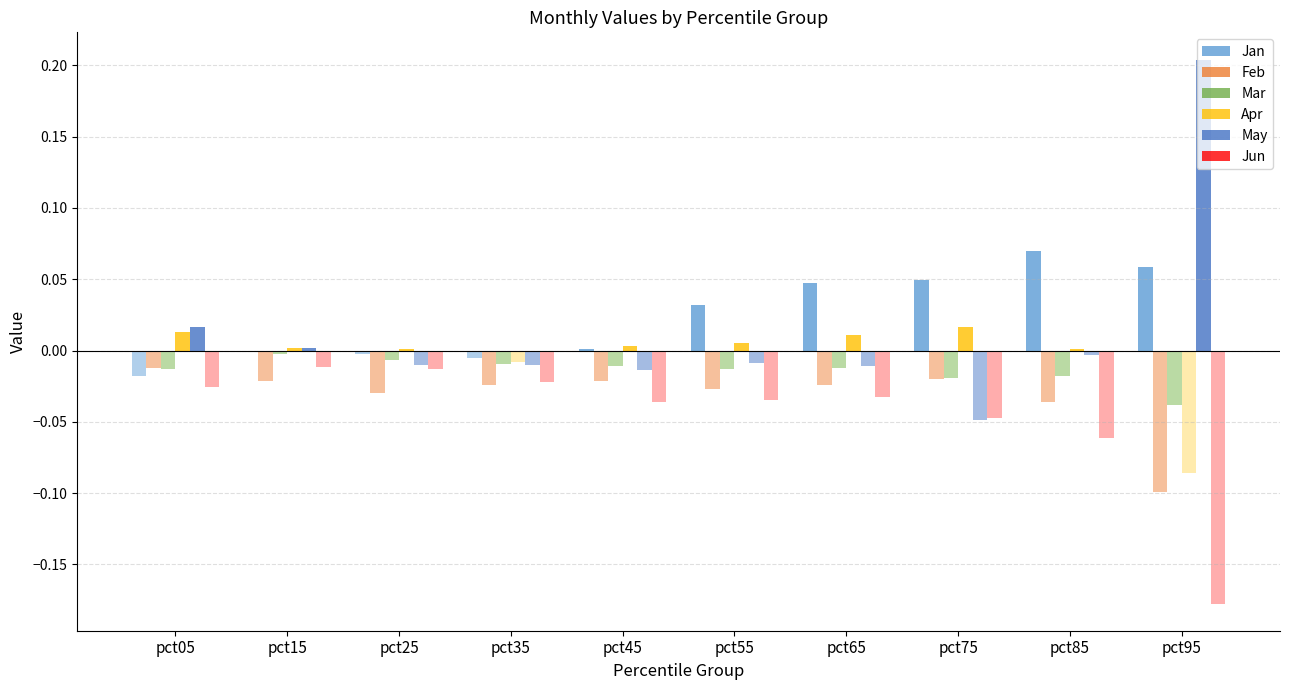

What is the greatest value displayed?

0.2